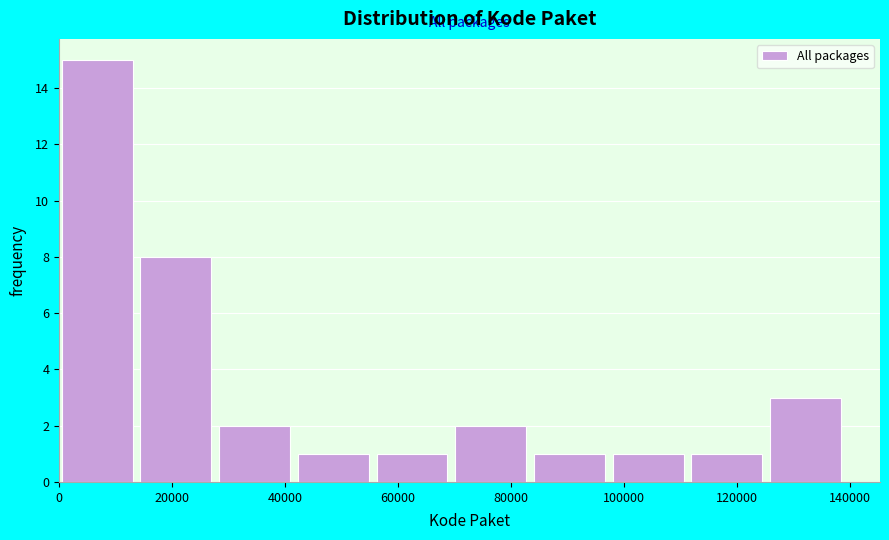

Reading left to right, list every bar in this chart as the range it spans on the x-axis followed by its height. Neither the bar edges nor the heights are printed on the chart, so give them approximately, as read against the axes.

0 to 14000: 15
14000 to 28000: 8
28000 to 42000: 2
42000 to 56000: 1
56000 to 70000: 1
70000 to 84000: 2
84000 to 98000: 1
98000 to 112000: 1
112000 to 126000: 1
126000 to 140000: 3